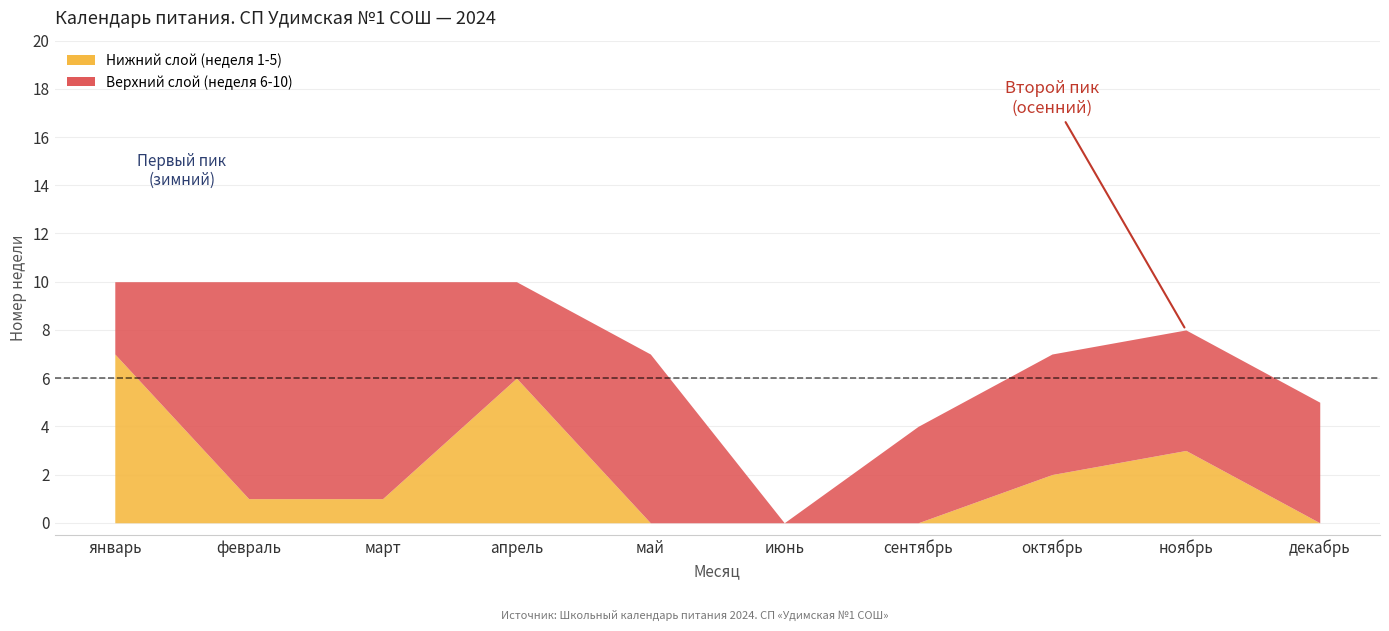

What is the difference between the Верхний слой (неделя 6-10) values at март and декабрь?

4